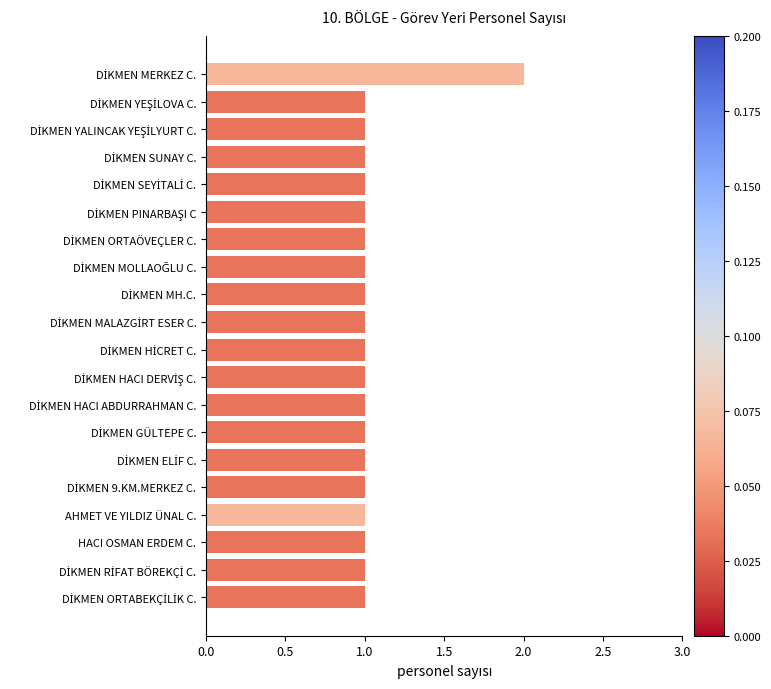

What is the sum of all values?

21